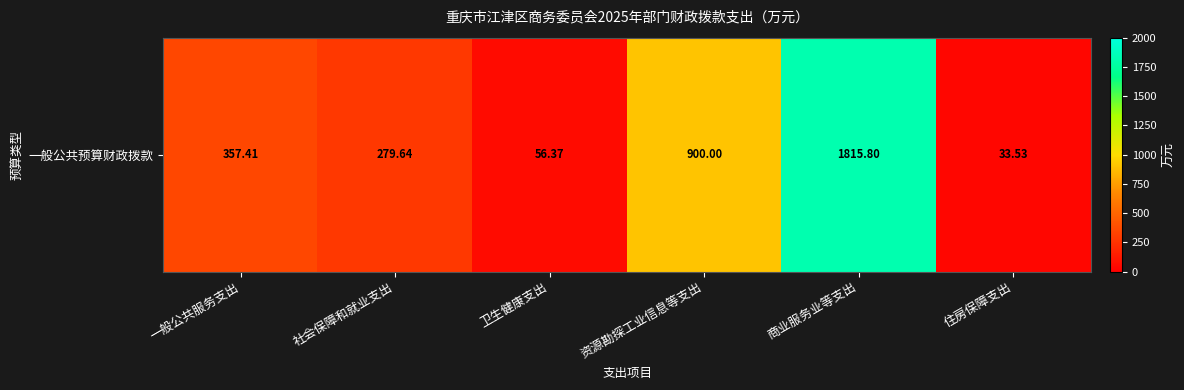

What is the average value?

573.8